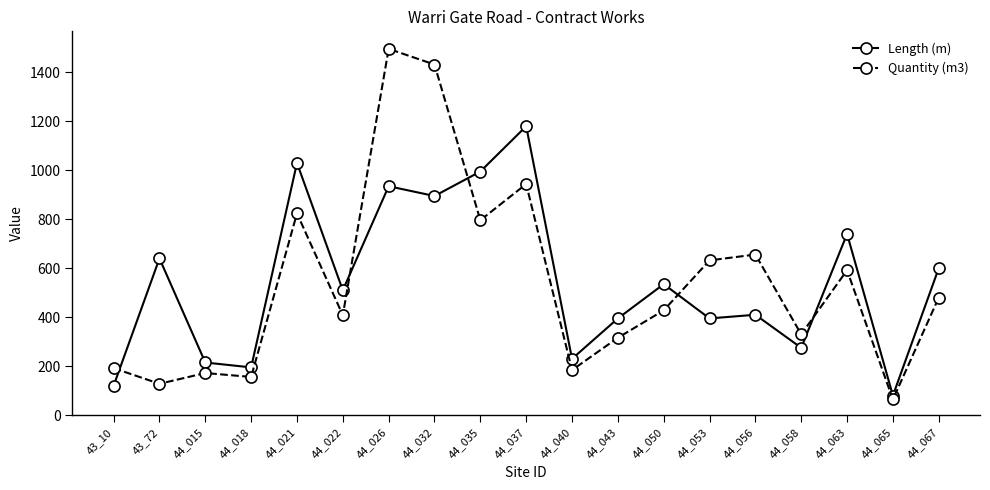

Reading left to right, list all the values displayed in this chart.

Length (m): 43_10=120	43_72=640	44_015=215	44_018=195	44_021=1030	44_022=510	44_026=935	44_032=895	44_035=995	44_037=1180	44_040=230	44_043=395	44_050=535	44_053=395	44_056=410	44_058=275	44_063=740	44_065=80	44_067=600
Quantity (m3): 43_10=192	43_72=128	44_015=172	44_018=156	44_021=824	44_022=408	44_026=1496	44_032=1432	44_035=796	44_037=944	44_040=184	44_043=316	44_050=428	44_053=632	44_056=656	44_058=330	44_063=592	44_065=64	44_067=480